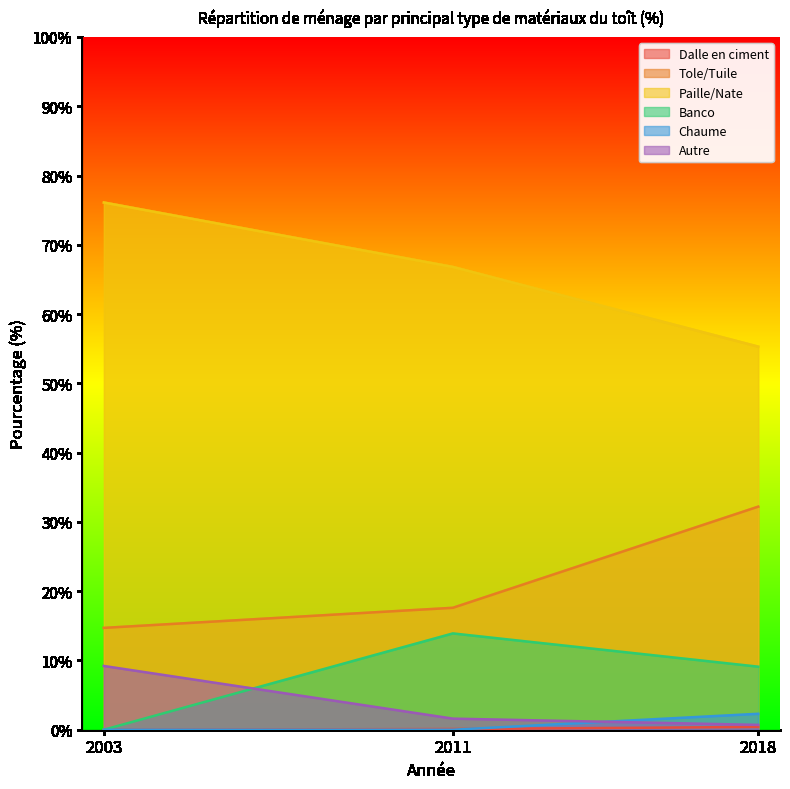

How many categories are shown in the chart?

3